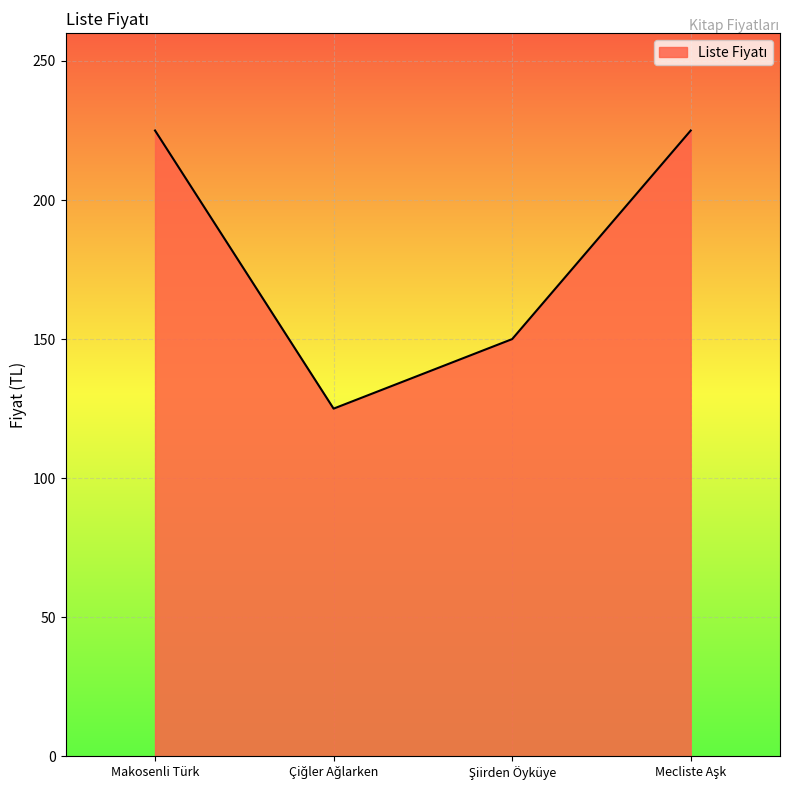

The chart shows a value of 119 at Makosenli Türk. True or false?

False